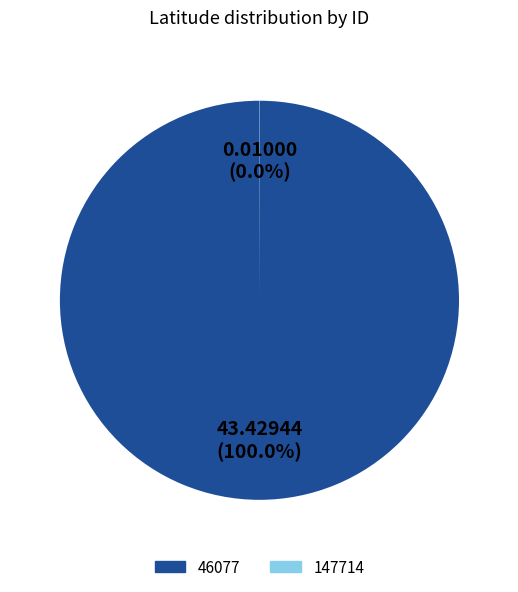

Is 46077 the majority of the pie?

Yes